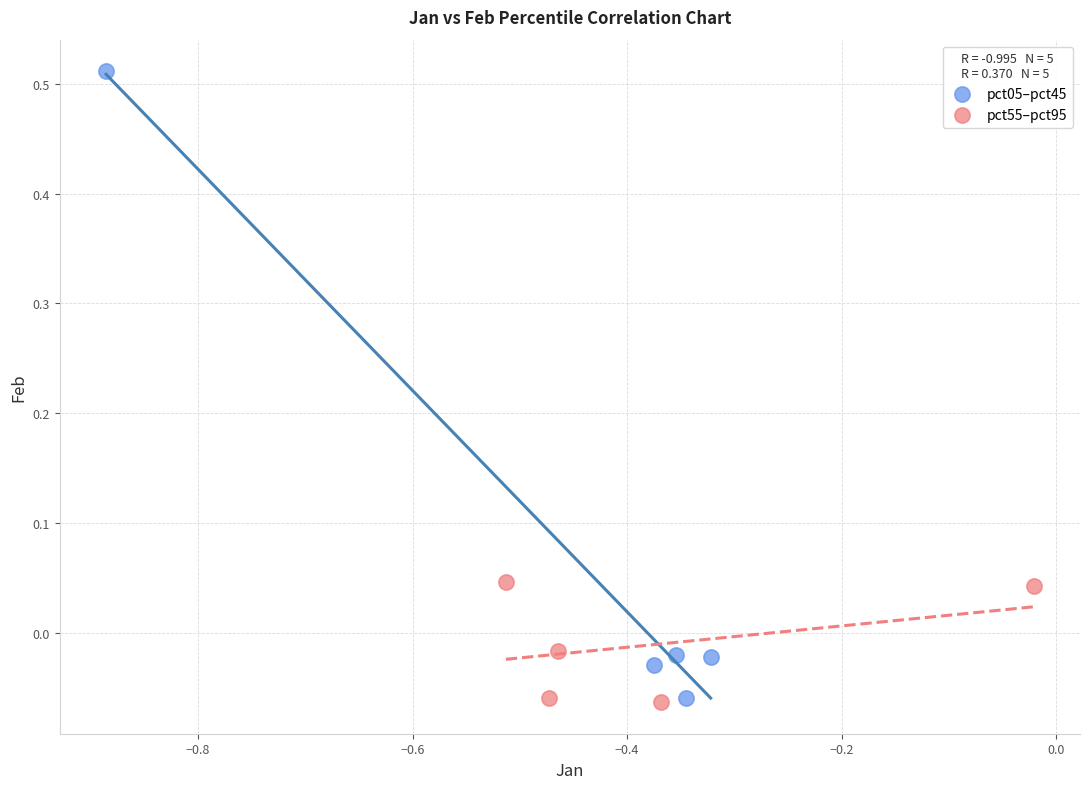

Which series has the largest Y range (max minus min)?

pct05–pct45